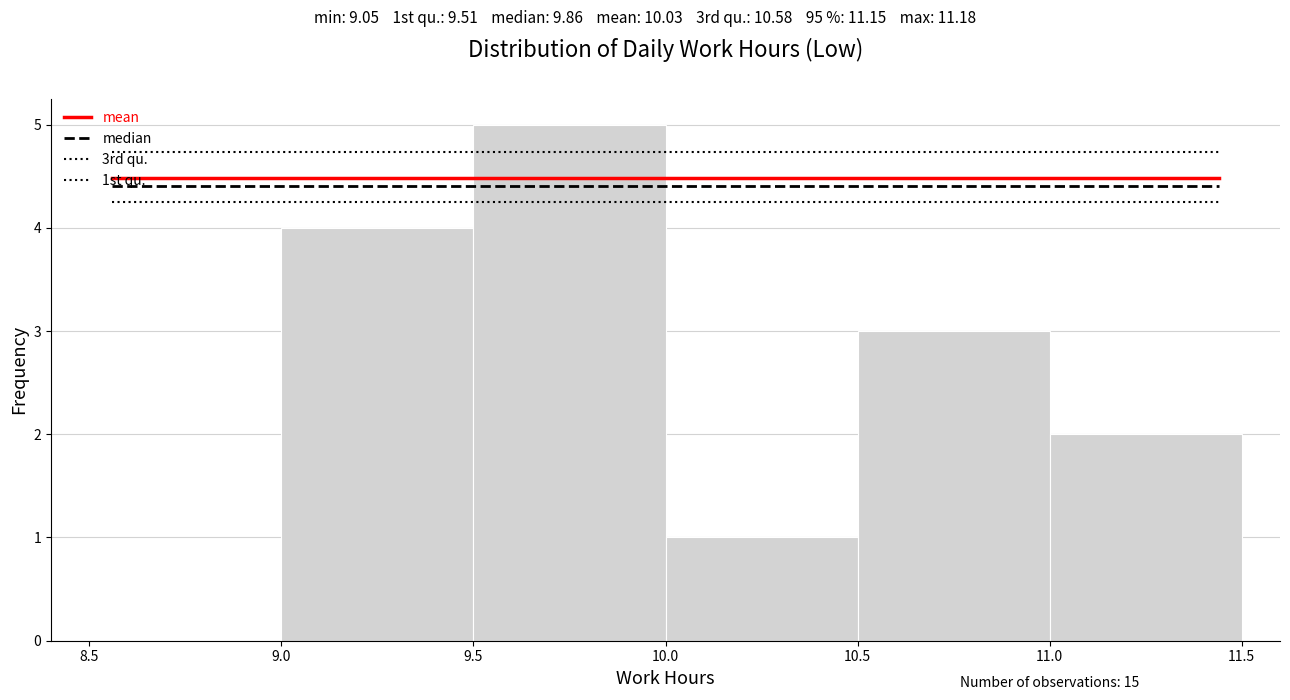

Reading left to right, transcribe this chart: for each bar, give the range it covers on the x-axis and its height. The values are not printed on the chart, so give them approximately, as read against the axis.

8.5 to 9.0: 0
9.0 to 9.5: 4
9.5 to 10.0: 5
10.0 to 10.5: 1
10.5 to 11.0: 3
11.0 to 11.5: 2